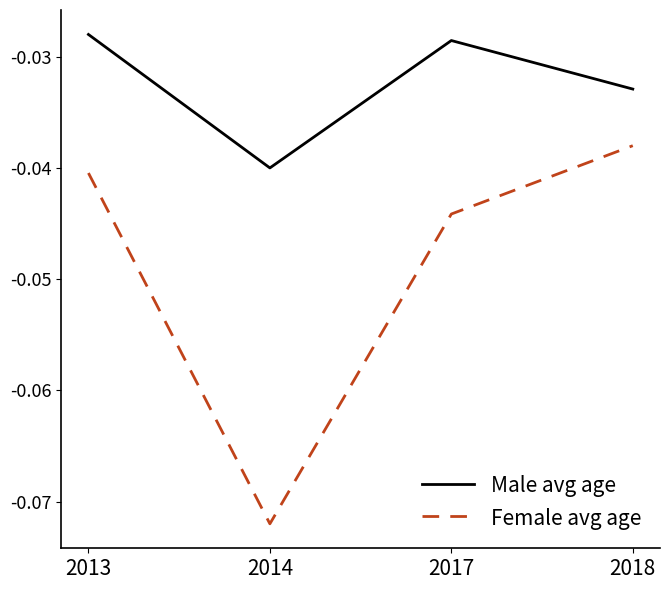

Which category has the lowest value across all series?

2014